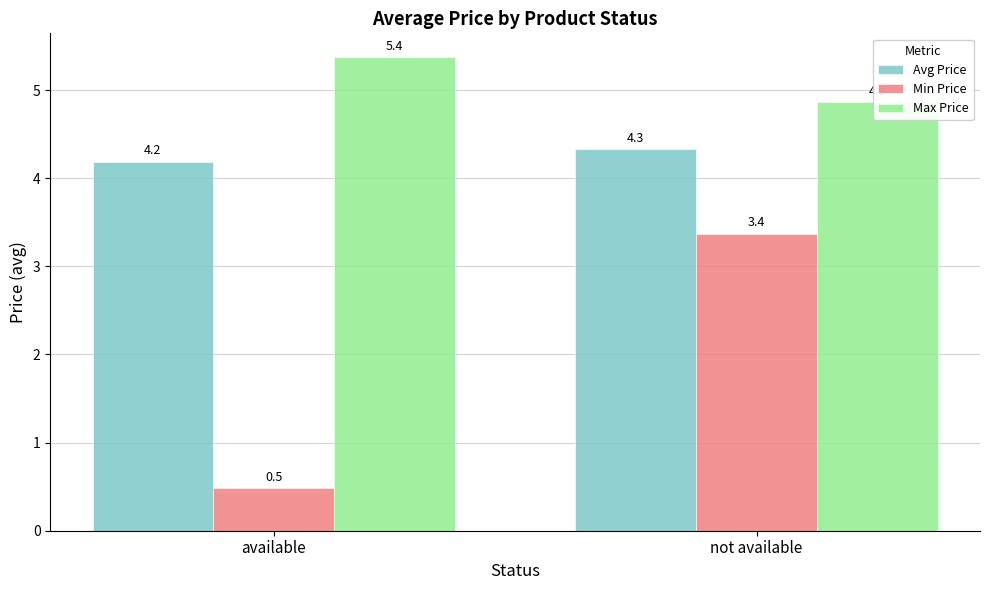

What is the minimum value for Min Price?

0.5